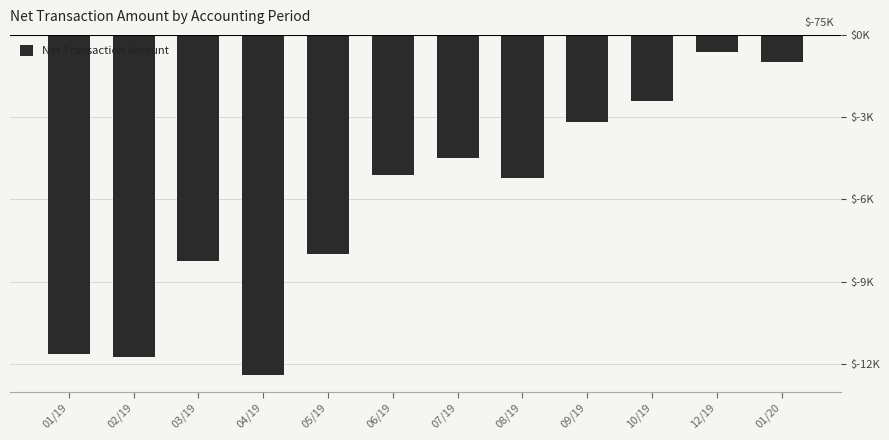

Reading left to right, transcribe all the data shown in this chart.

01/19=-11649.5	02/19=-11755.9	03/19=-8237.3	04/19=-12390.9	05/19=-7974.5	06/19=-5100.1	07/19=-4500.8	08/19=-5236.2	09/19=-3178.5	10/19=-2403.7	12/19=-632.1	01/20=-978.4